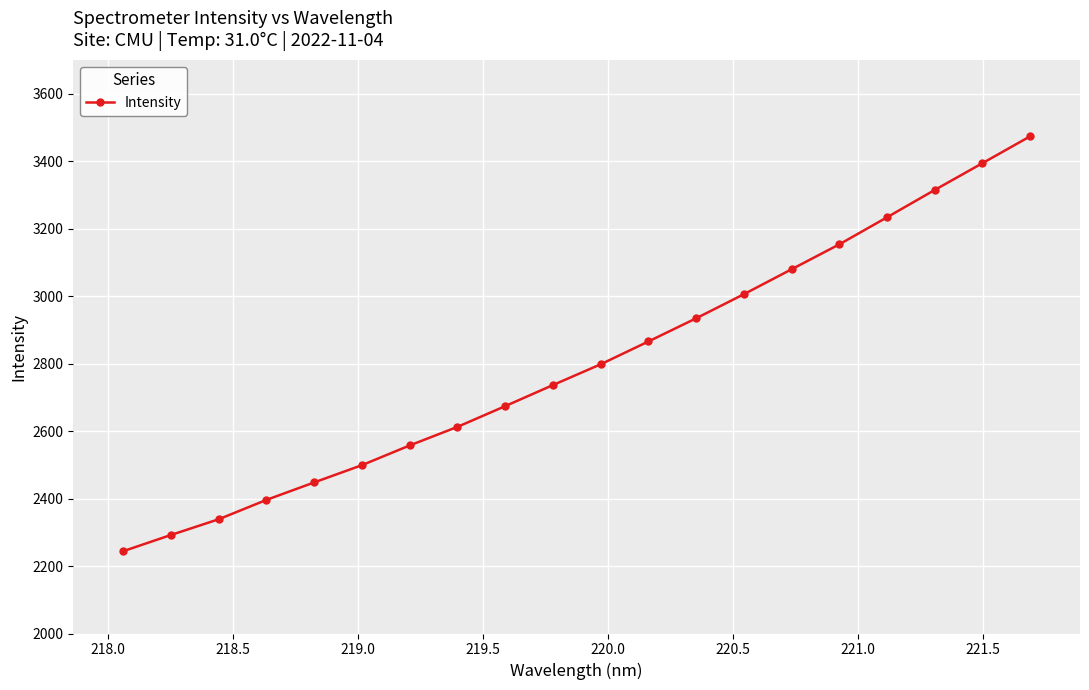

What is the maximum value shown in the chart?

3473.4